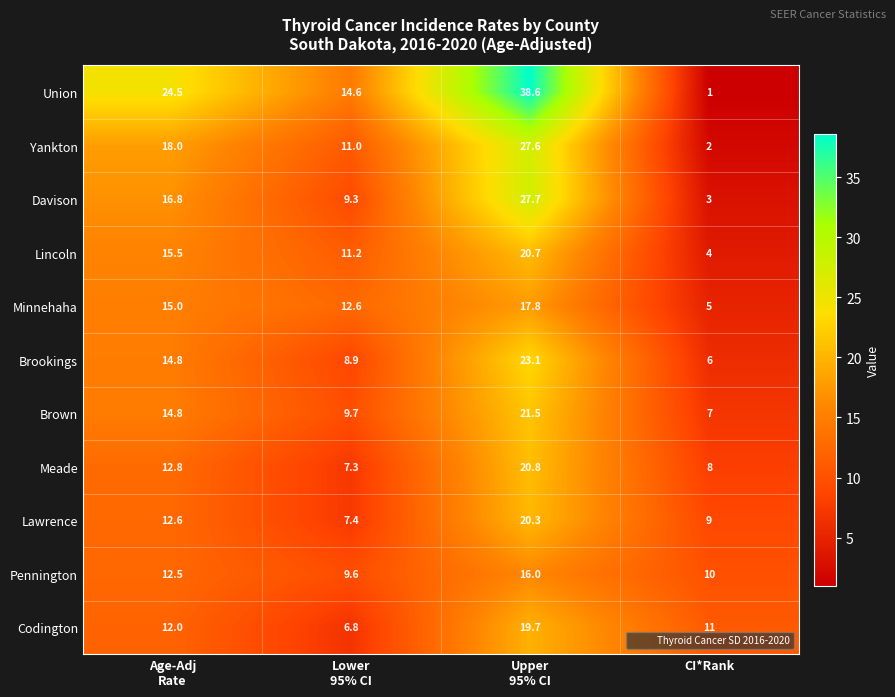

At which category is the sum across all series the highest?

Upper
95% CI